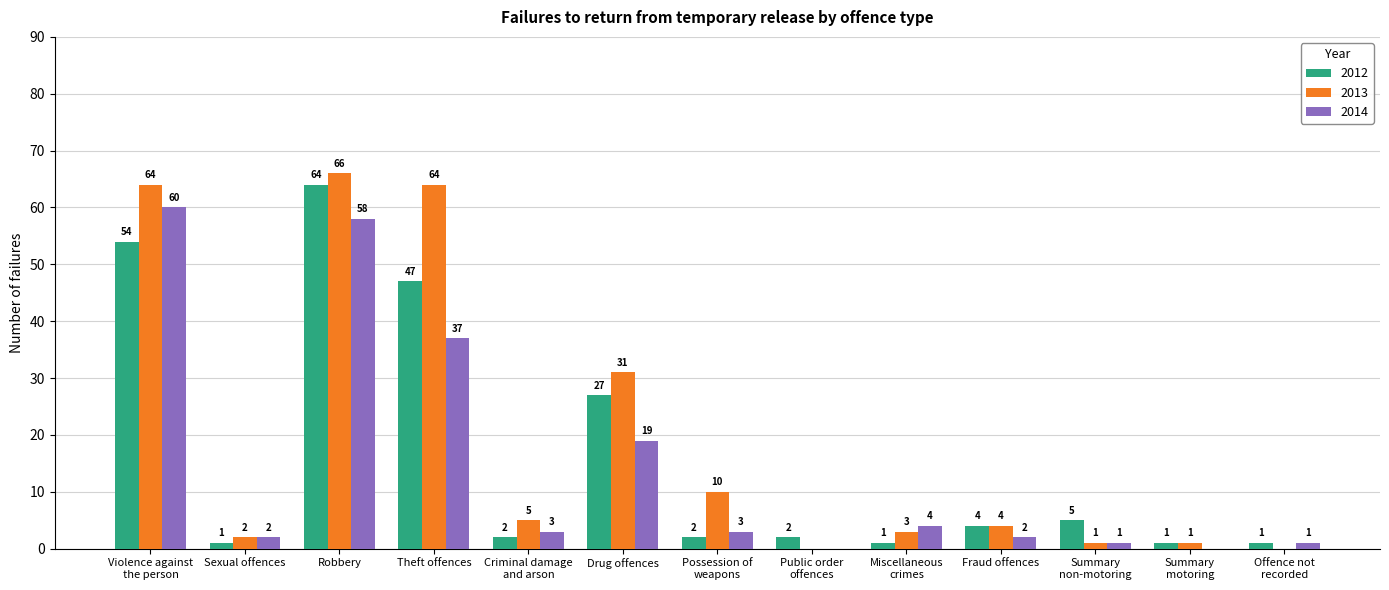

At which category does the chart reach its peak across all series?

Robbery